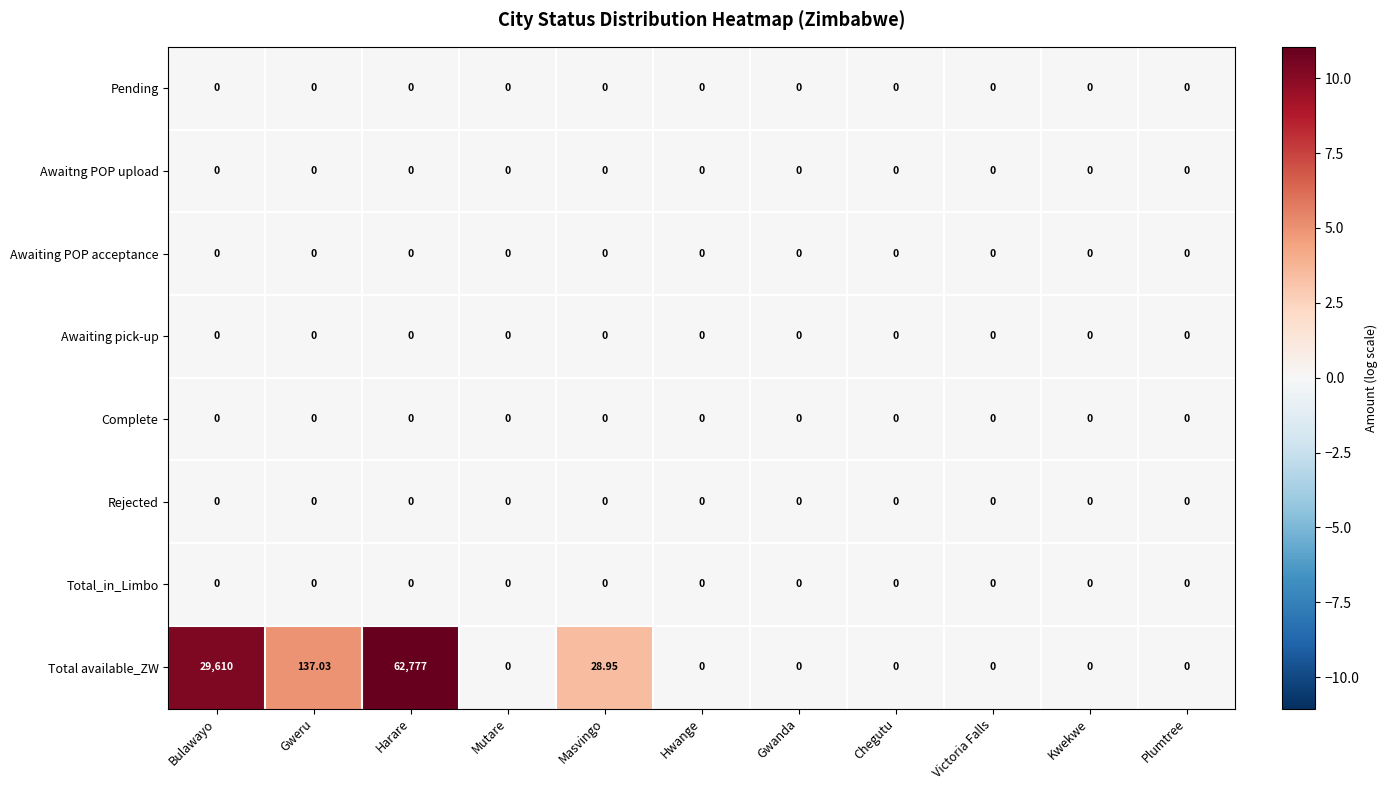

Which series has the largest range (max minus min)?

Total available_ZW